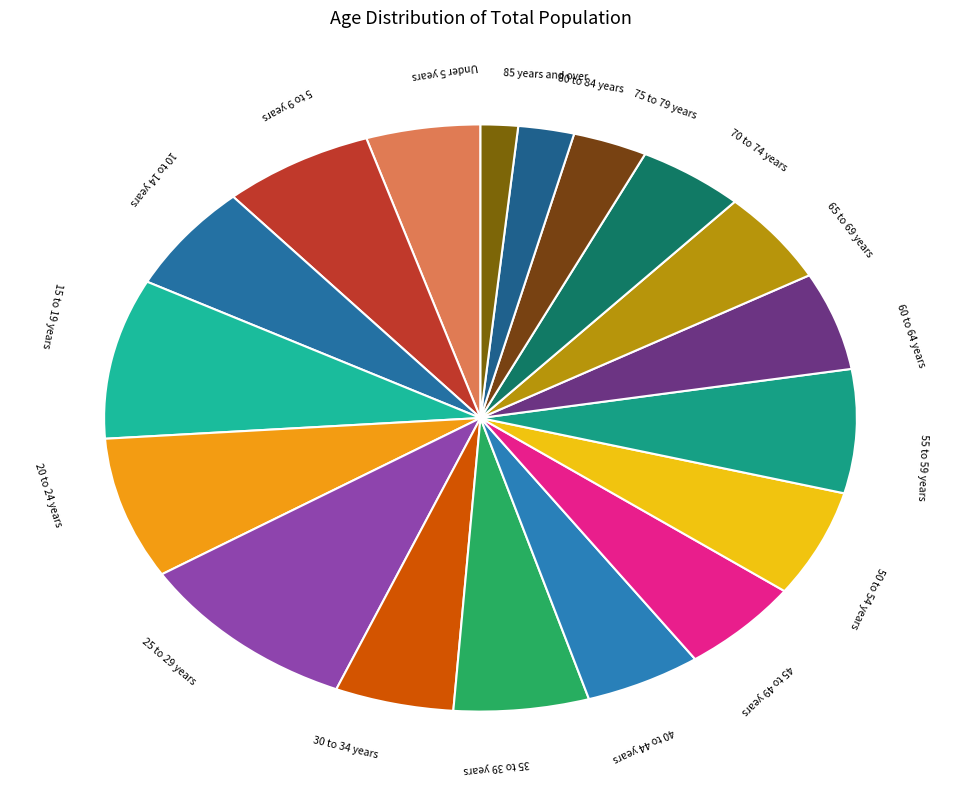

The 40 to 44 years slice represents 1% of the pie. True or false?

False